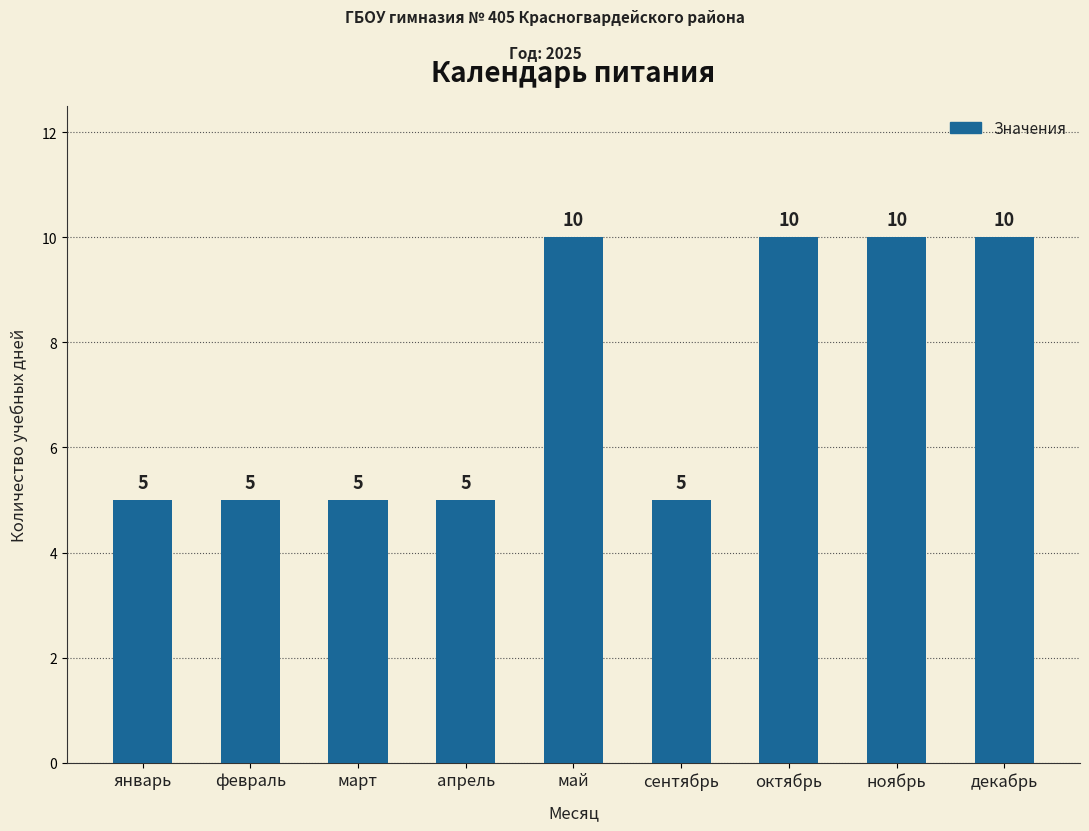

How many bars are there in total?

9